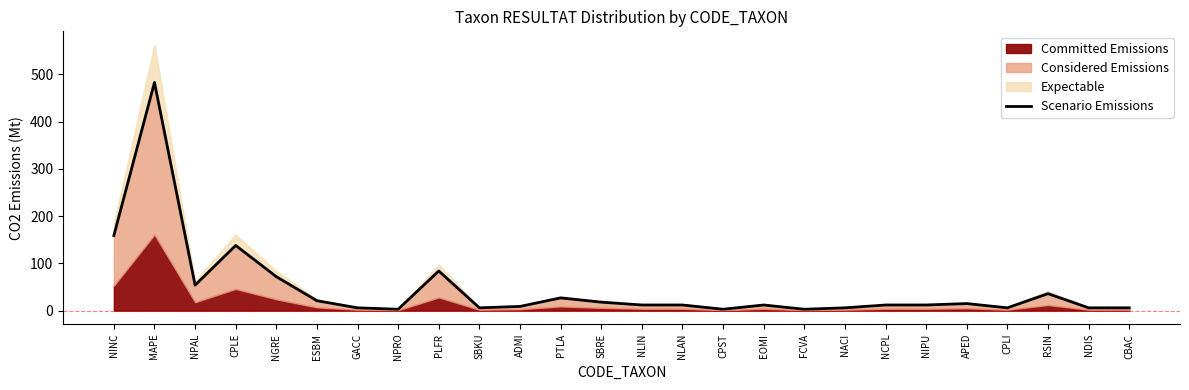

At which label is the value closest to 243?

NINC